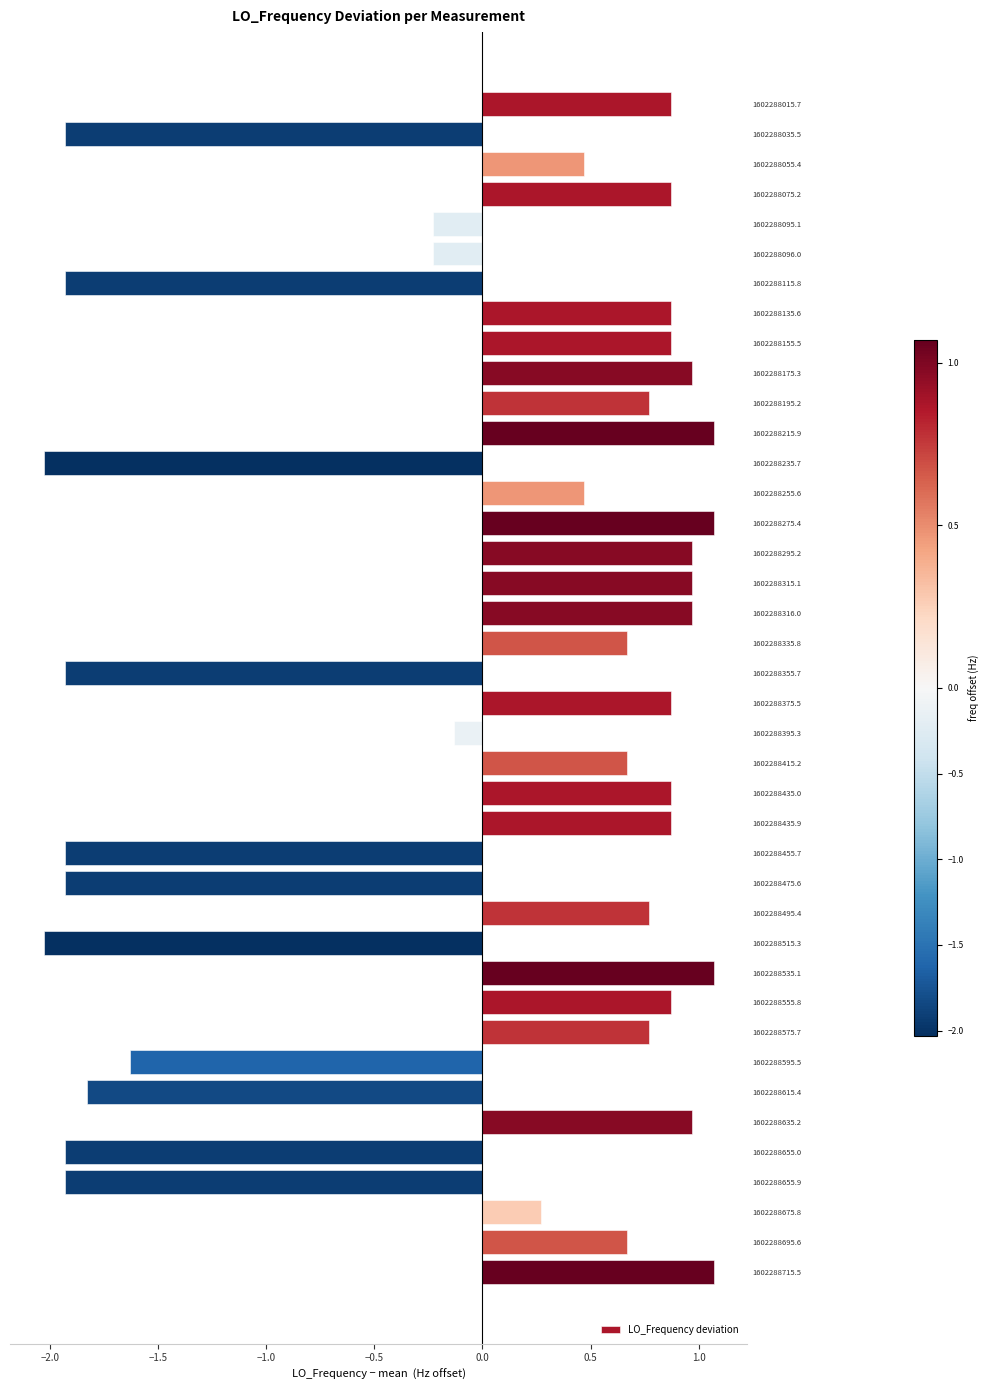

How many data points does each series have?

40